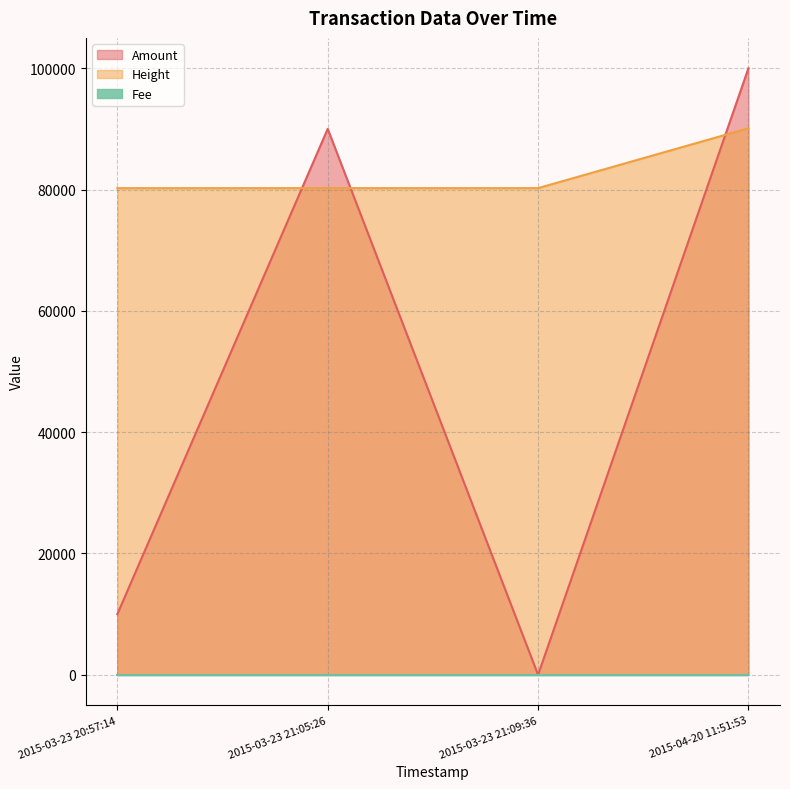

The value of Height at 2015-04-20 11:51:53 is 121740. True or false?

False